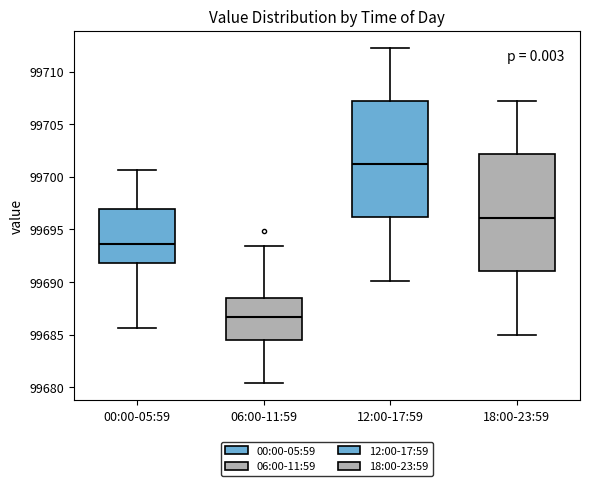

Where is the lower edge of the box for 18:00-23:59 on the y-axis? The values are not printed on the chart, so give them approximately, as read against the axis.

99691.0